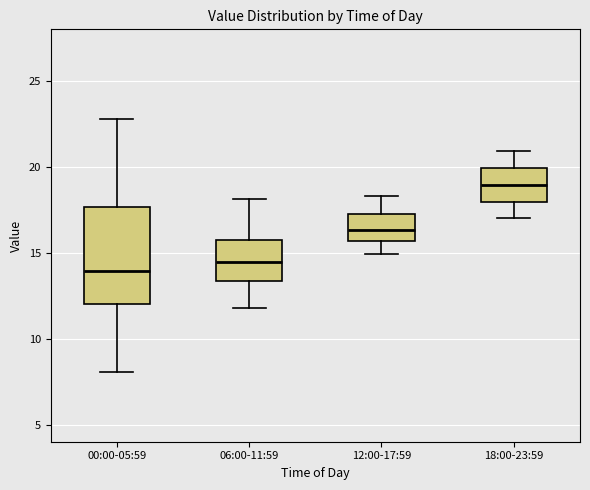

Reading left to right, read every box against the y-axis: the position of its median line, the range the box covers, and the ends of its whiskers. The values are not printed on the chart, so give them approximately, as read against the axis.

00:00-05:59: median 14.0, box 12.0 to 17.5, whiskers 8.0 to 23.0
06:00-11:59: median 14.5, box 13.5 to 15.5, whiskers 12.0 to 18.0
12:00-17:59: median 16.5, box 15.5 to 17.0, whiskers 15.0 to 18.5
18:00-23:59: median 19.0, box 18.0 to 20.0, whiskers 17.0 to 21.0